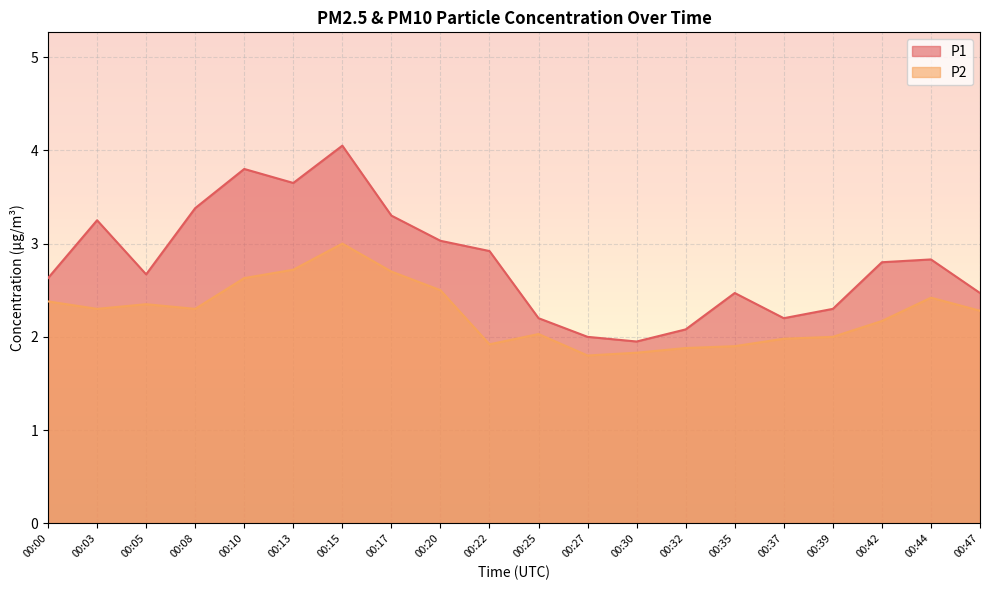

At 00:39, list the series in order from largest to smallest.

P1, P2